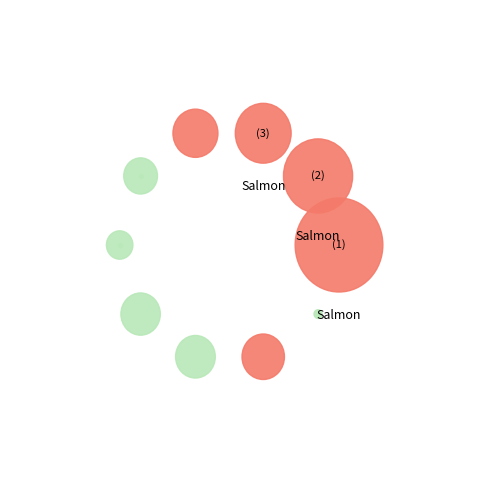

To the nearest percent, what is the combined percentage of pct35 and pct85?

19%